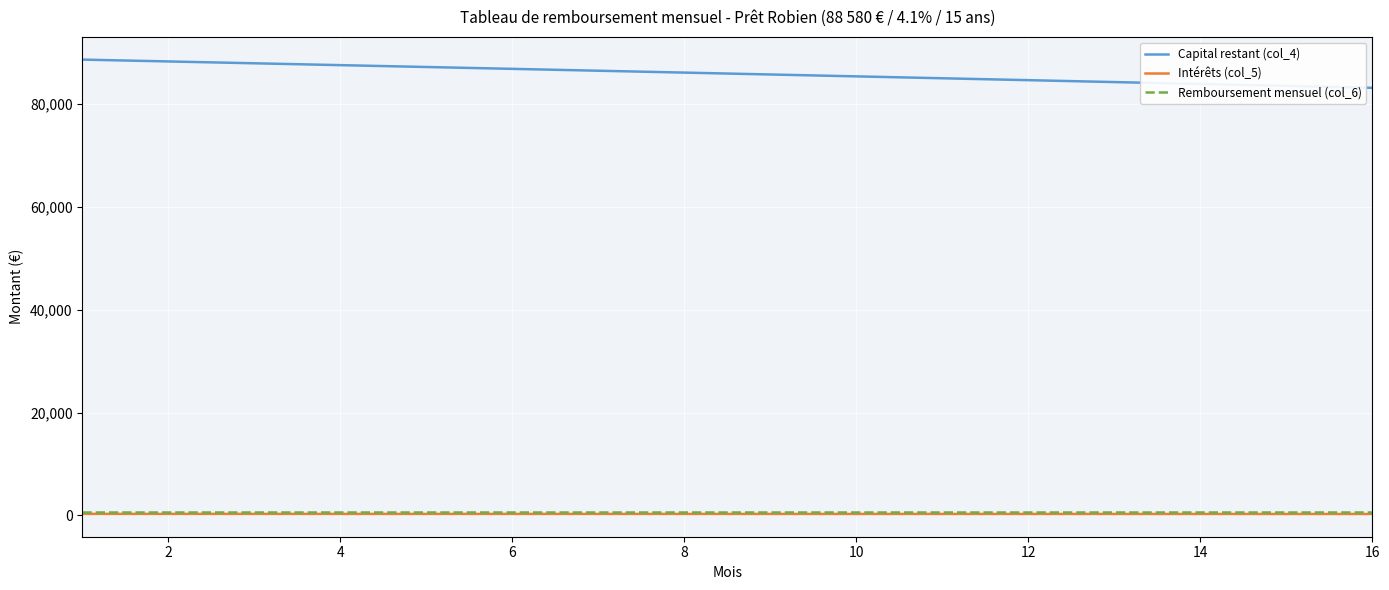

True or false: Capital restant (col_4) and Remboursement mensuel (col_6) intersect in this chart.

False